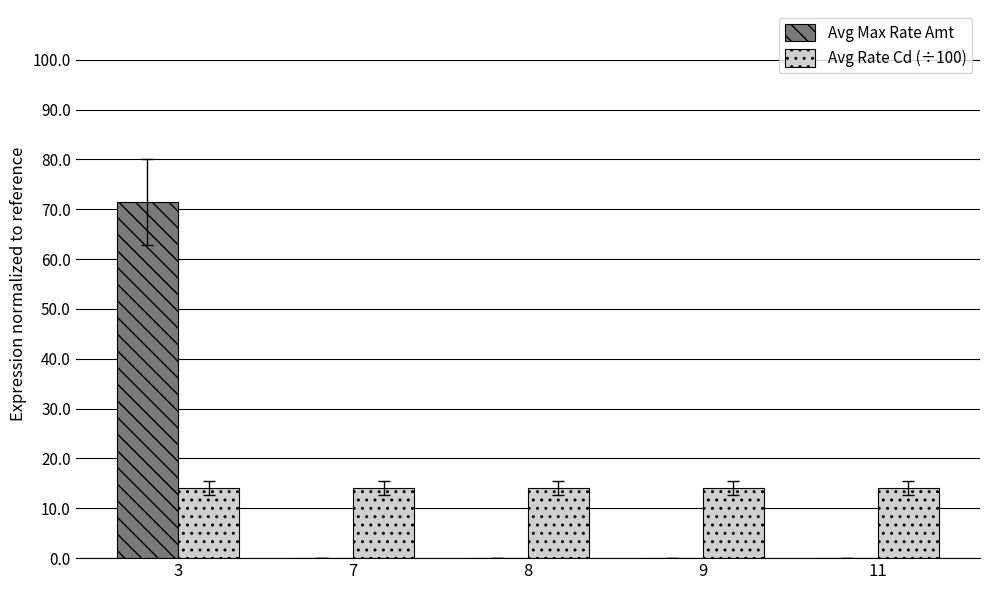

What is the highest value of the Avg Rate Cd (÷100) series?

14.1